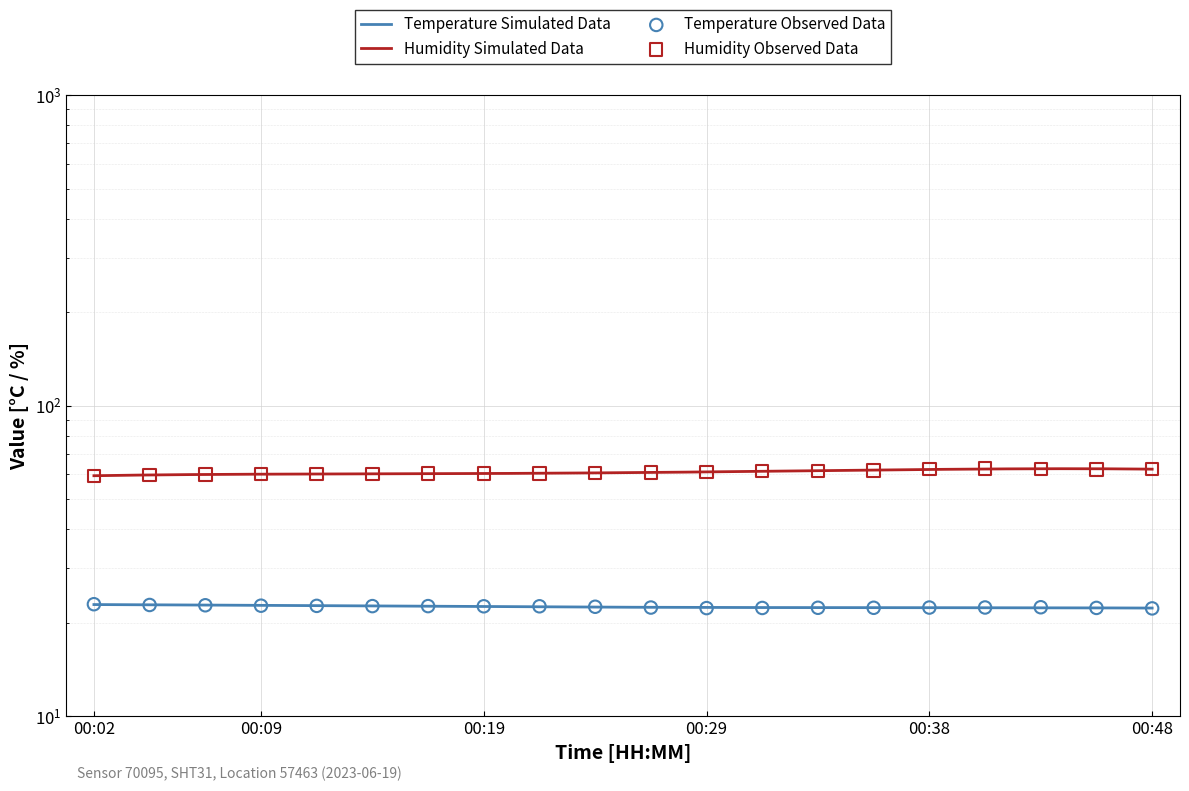

At which category is the sum across all series the highest?

00:41